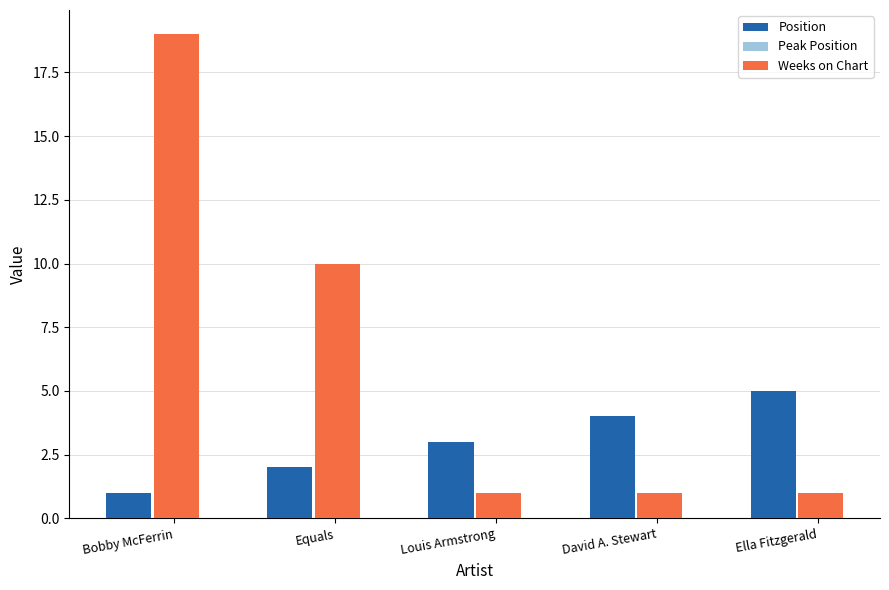

What position from the right is Bobby McFerrin?

5